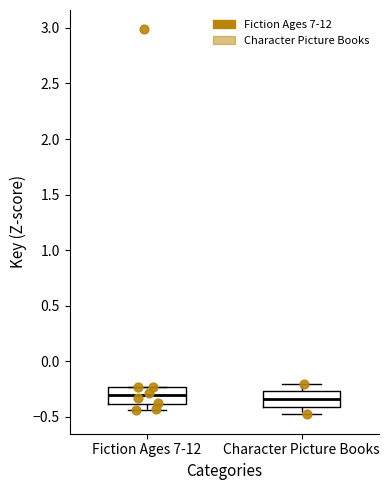

Reading left to right, read every box against the y-axis: the position of its median line, the range the box covers, and the ends of its whiskers. The values are not printed on the chart, so give them approximately, as read against the axis.

Fiction Ages 7-12: median -0.30, box -0.40 to -0.25, whiskers -0.45 to -0.25
Character Picture Books: median -0.35, box -0.40 to -0.25, whiskers -0.50 to -0.20